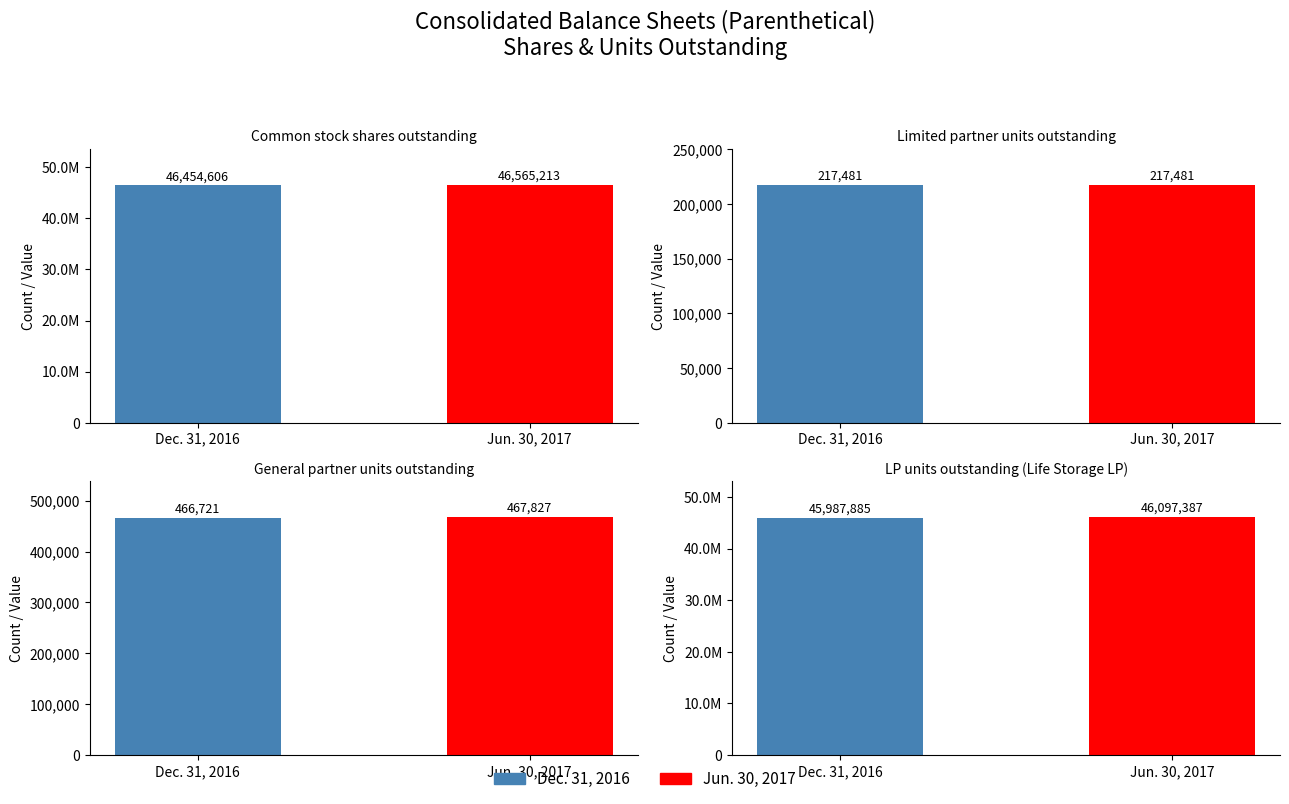

What is the maximum value shown in the chart?

46565213